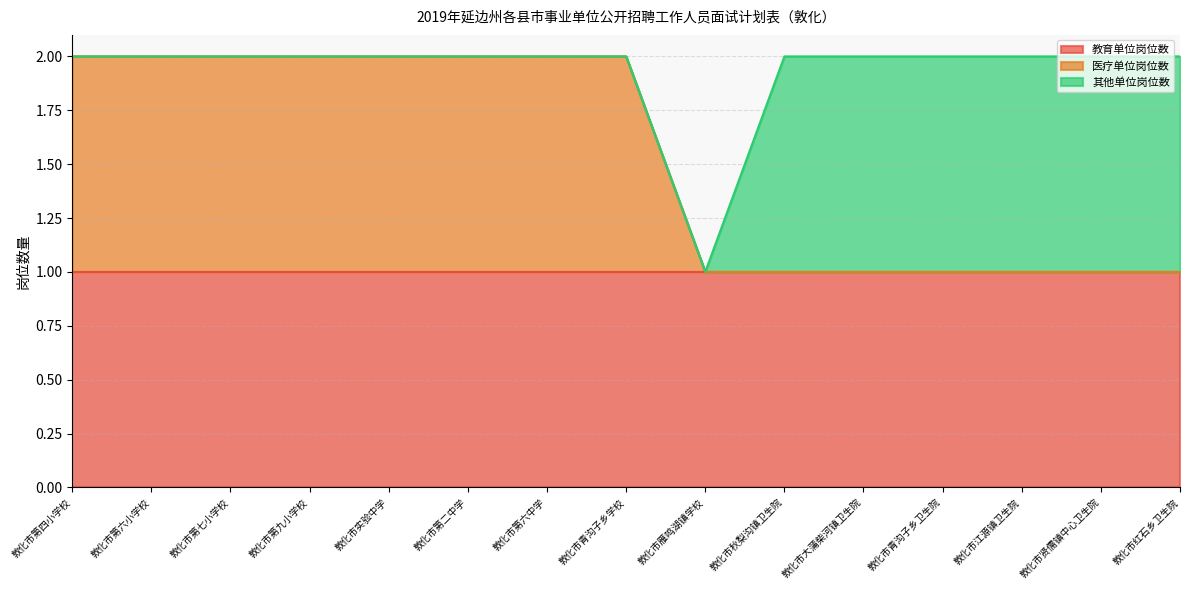

Rank the series at 敦化市实验中学 from lowest to highest value.

其他单位岗位数, 教育单位岗位数, 医疗单位岗位数